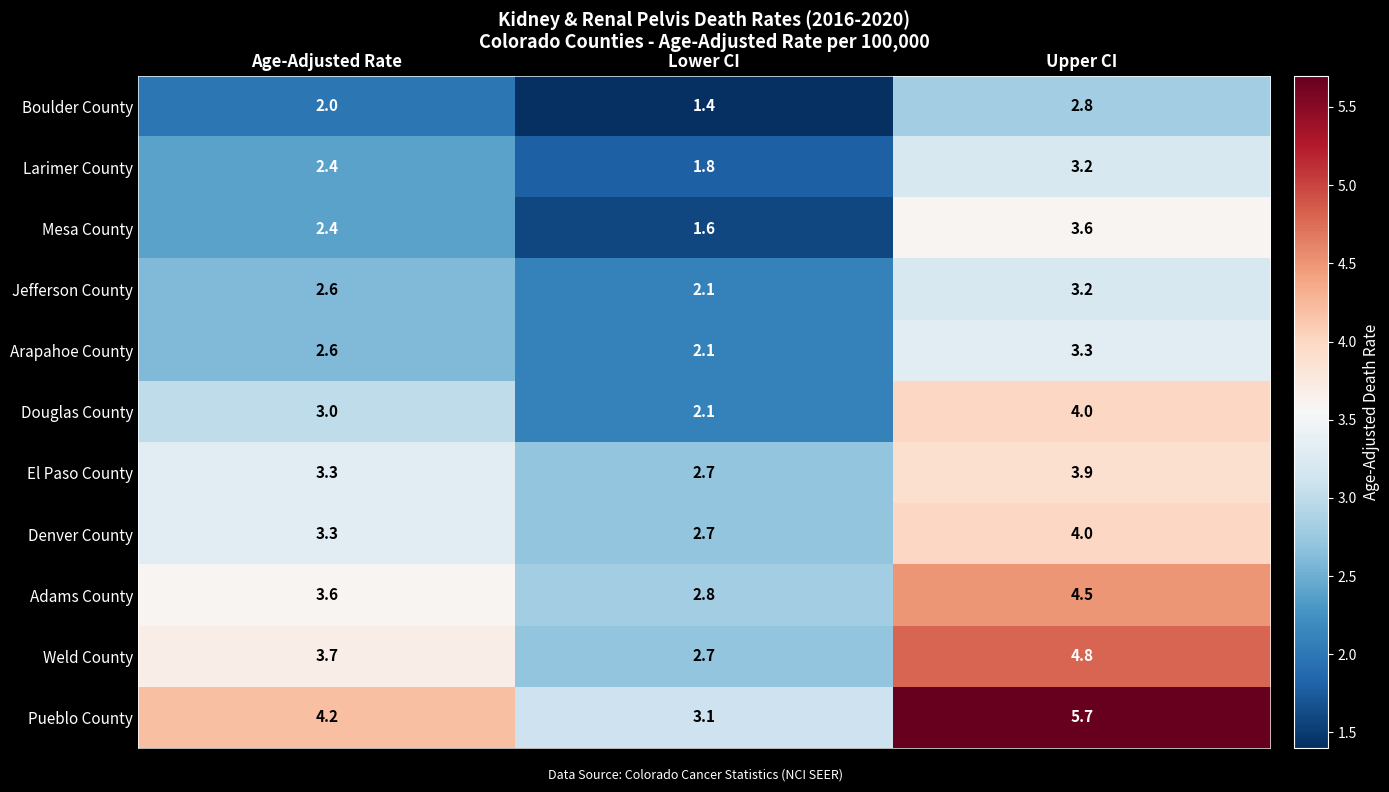

Between Age-Adjusted Rate and Upper CI, which series saw the biggest shift?

Pueblo County